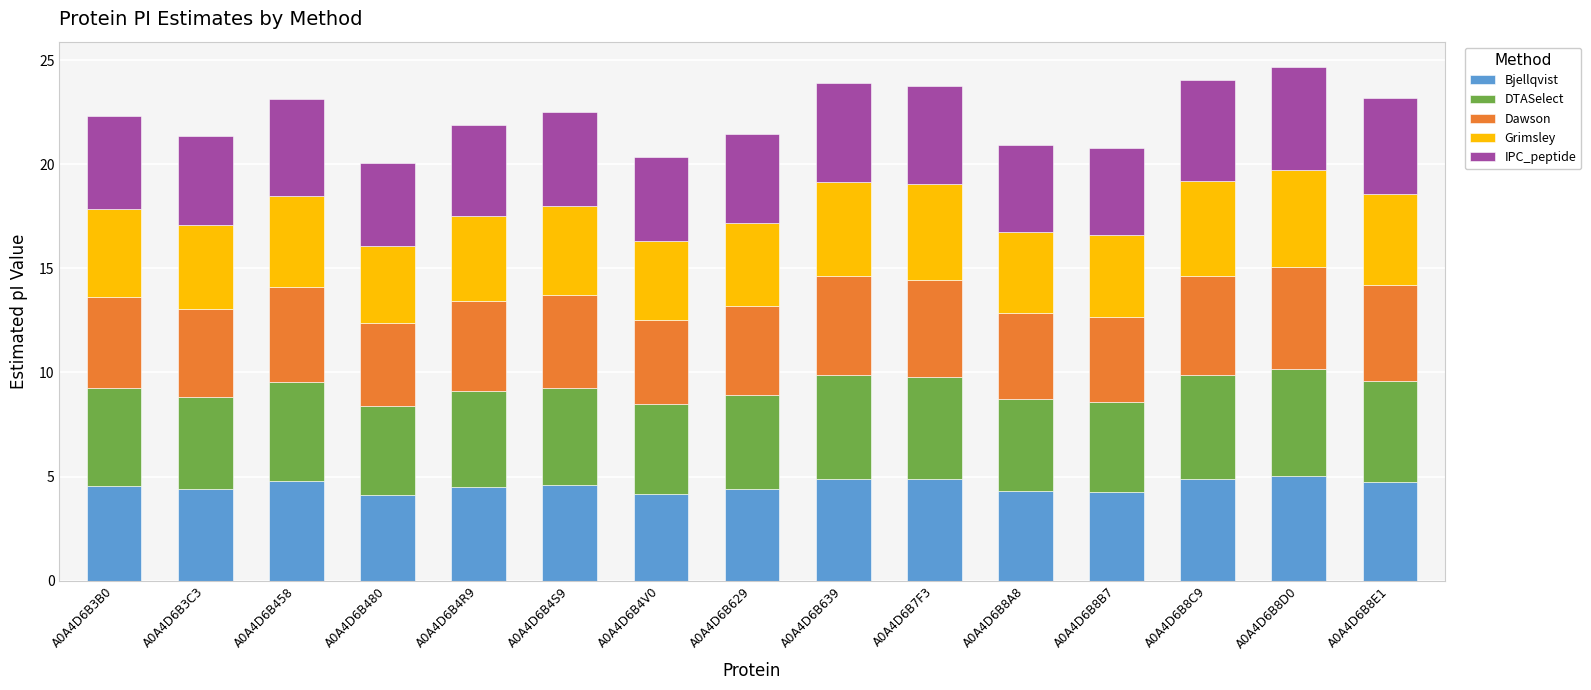

What is the maximum value for Bjellqvist?

5.0